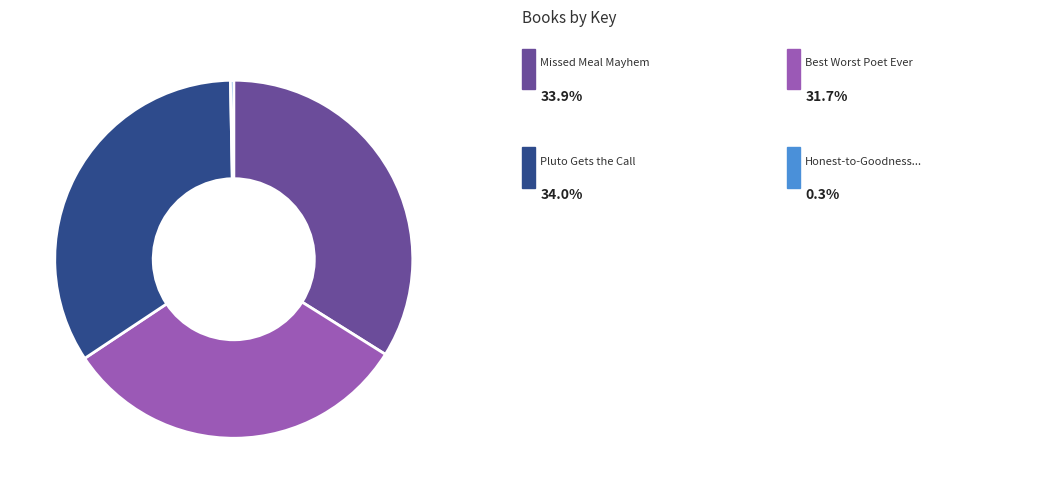

Does any single category account for the majority?

No